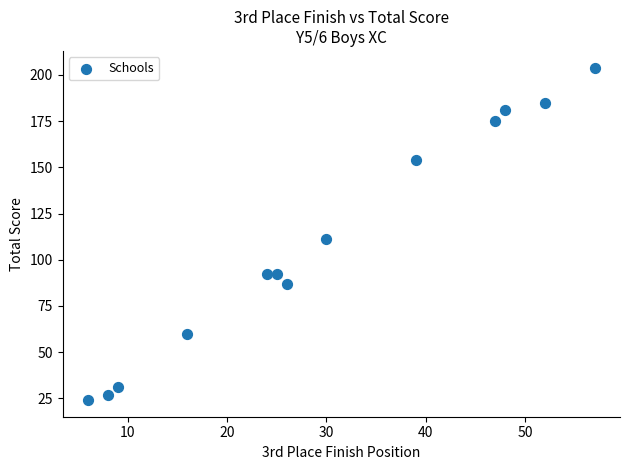

What is the range of Y values (max minus min)?

180